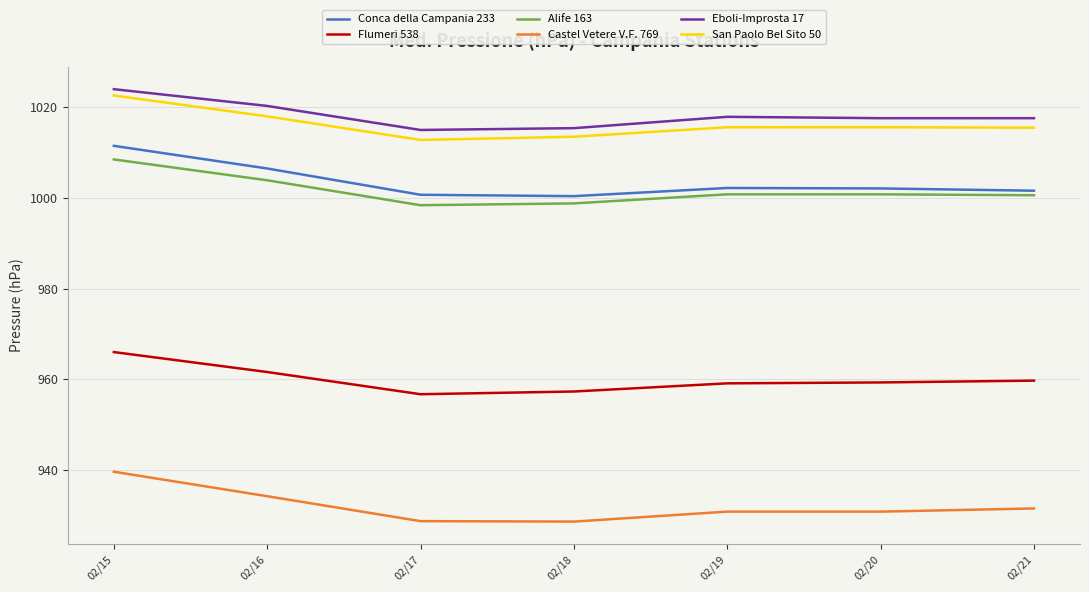

How many interior local peaks does the Eboli-Improsta 17 series have?

1